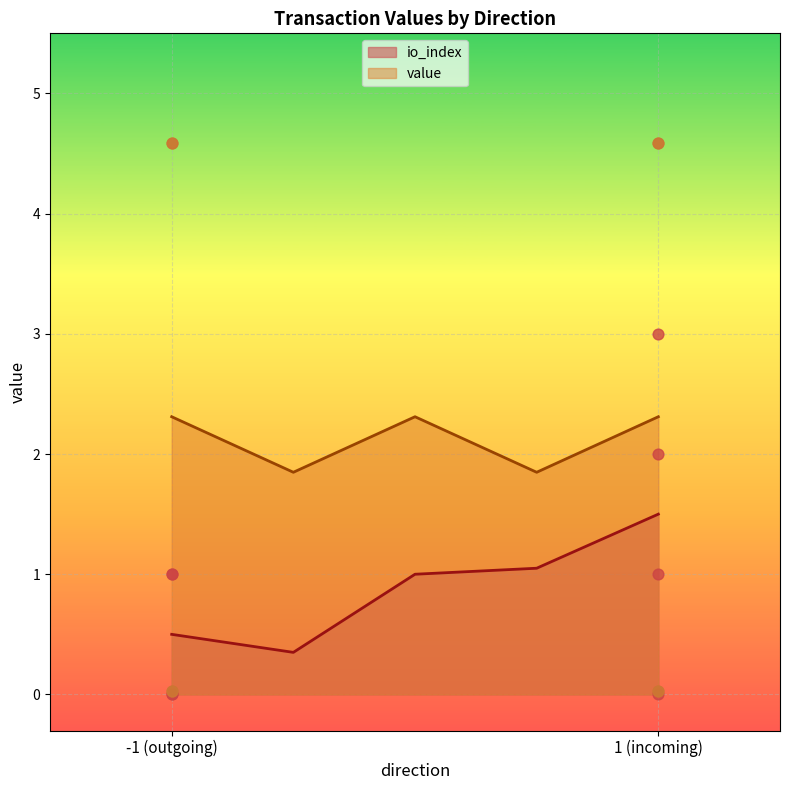

Which series contains the highest Y value?

value